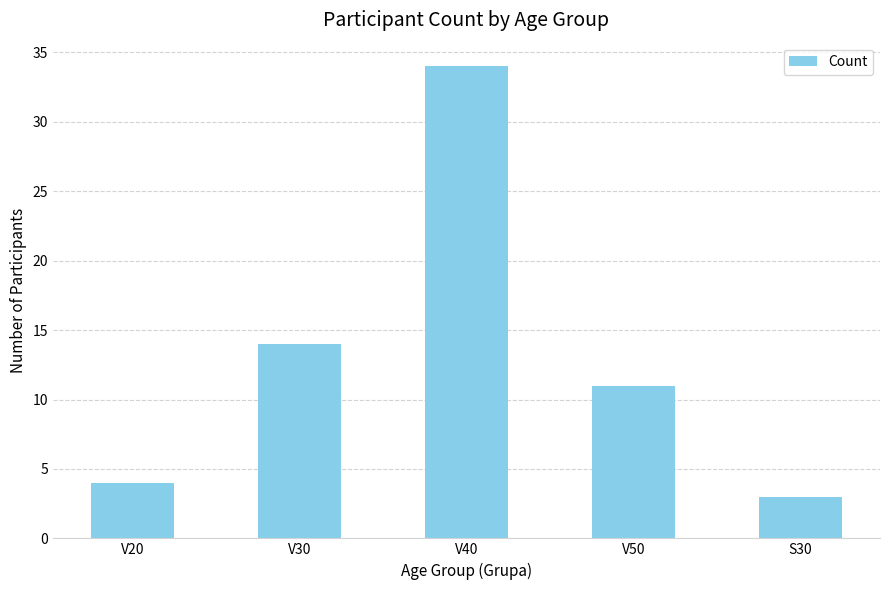

Are the bars grouped side by side (vs. stacked)?

No